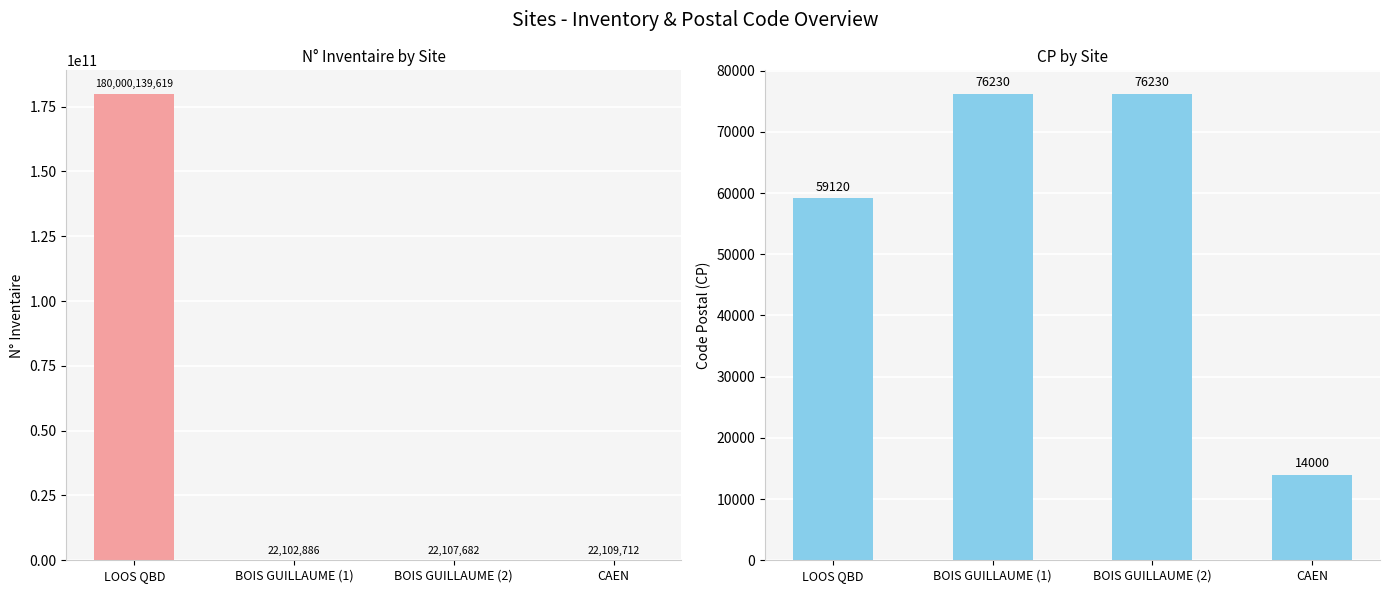

What is the label of the 3rd bar from the left?

BOIS GUILLAUME (2)